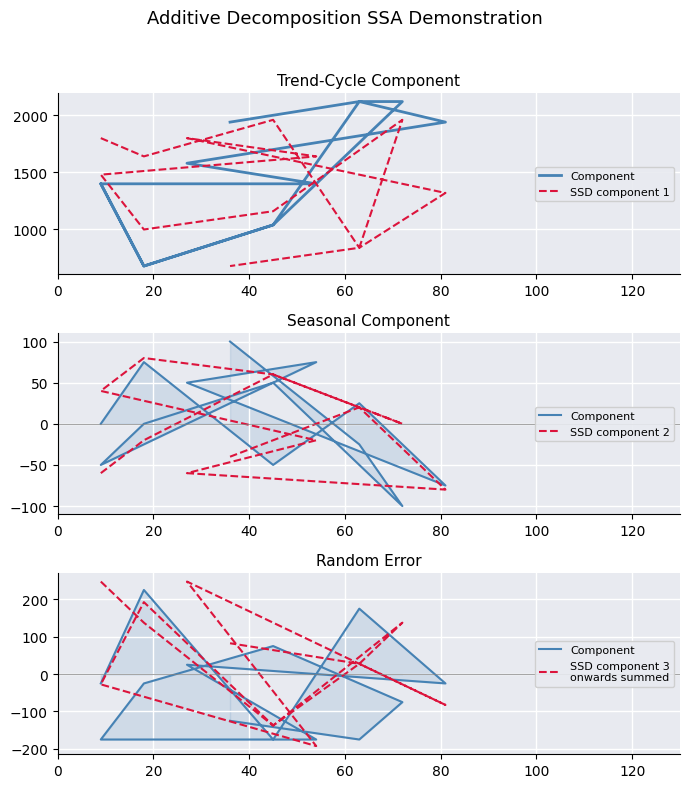

Which series ends up on top after the final intersection of SSD component 3
onwards summed and SSD component 2?

SSD component 3
onwards summed